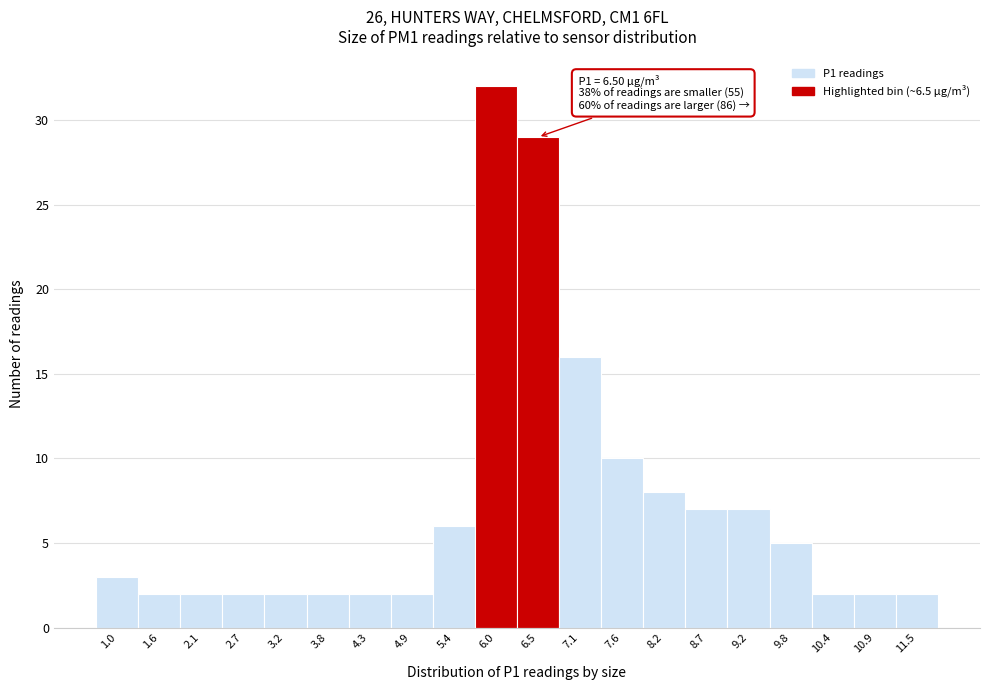

Reading right to left, list all the values displayed in this chart.

2	2	2	5	7	7	8	10	16	29	32	6	2	2	2	2	2	2	2	3